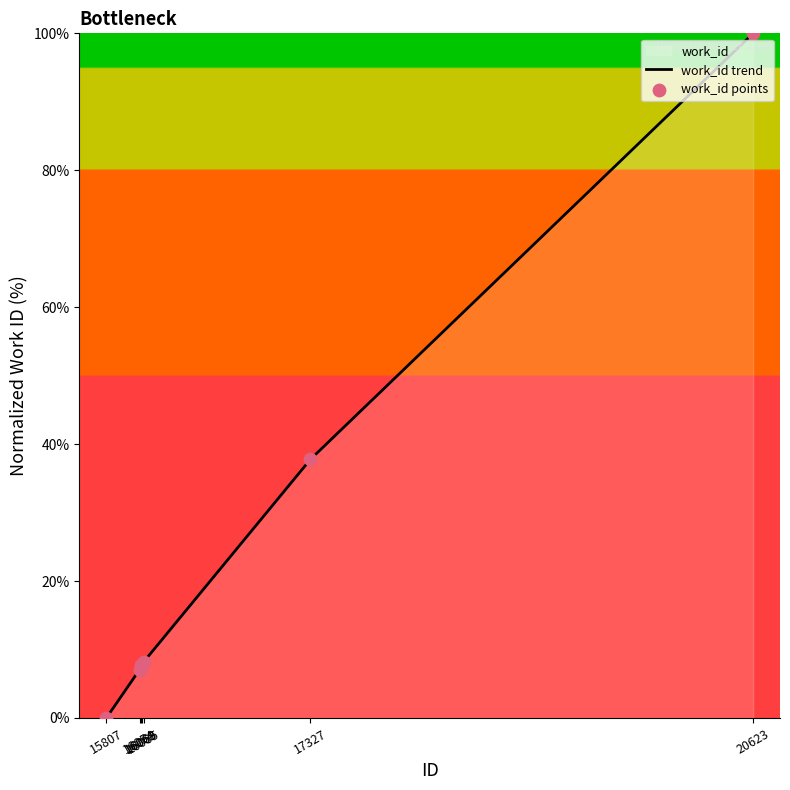

What is the change in value from 15807 to 20623?

+100.0